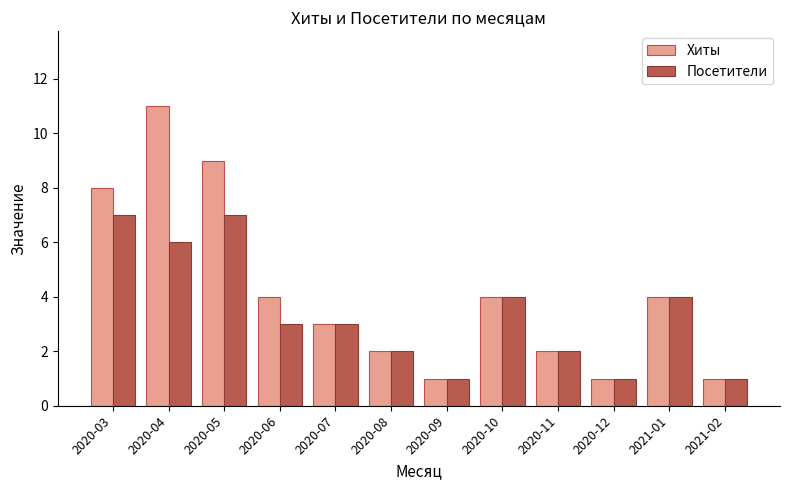

The value of Посетители at 2020-06 is 5. True or false?

False